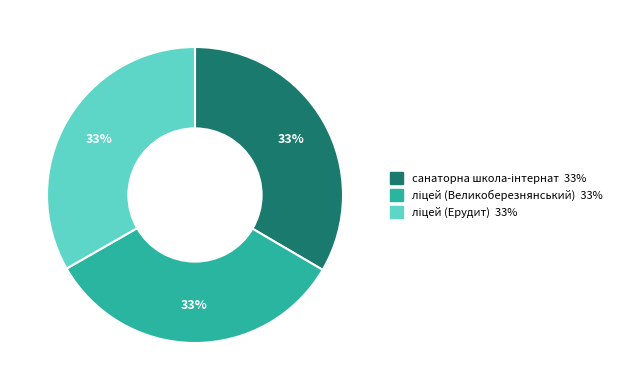

To the nearest percent, what is the average slice percentage?

33%